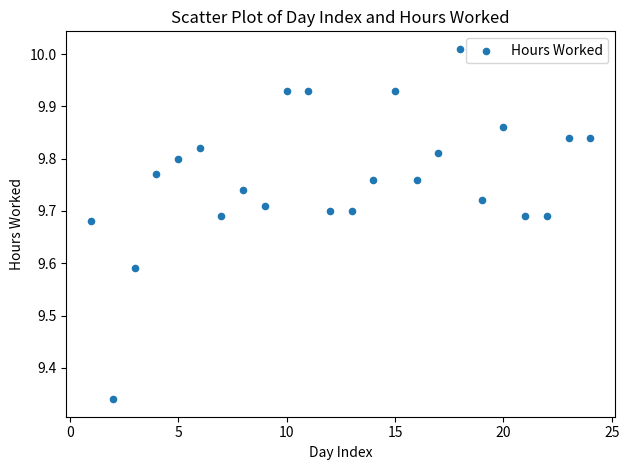

What is the range of Y values (max minus min)?

0.7